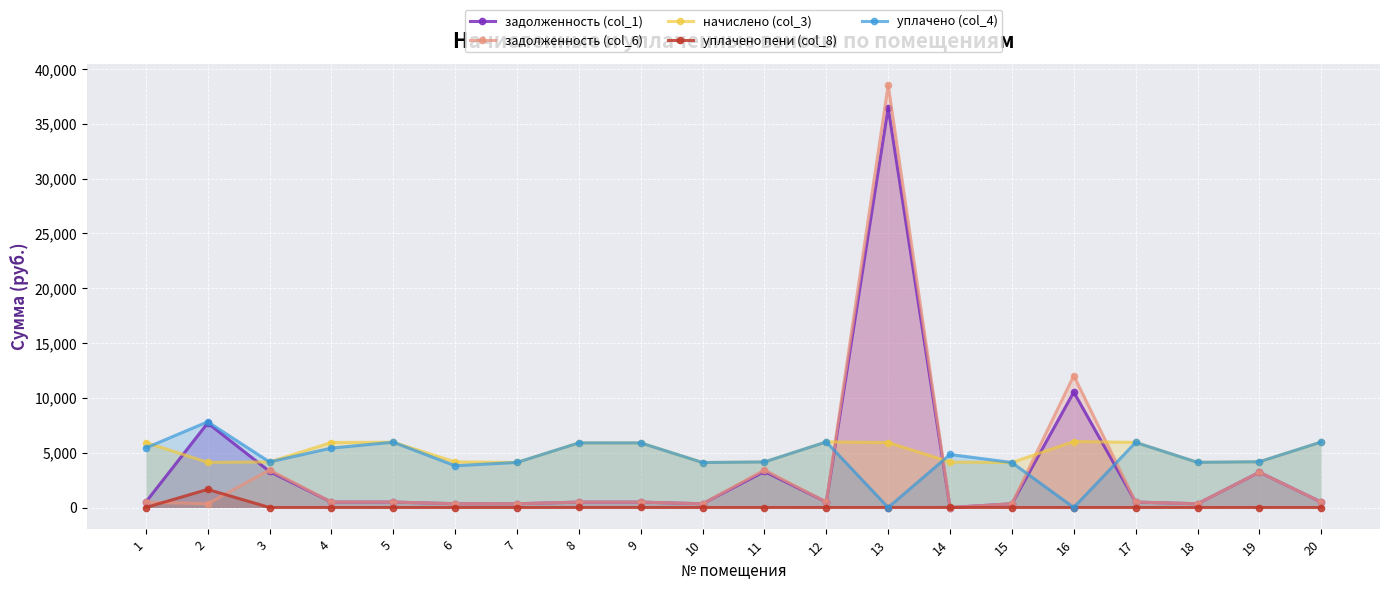

True or false: уплачено пени (col_8) and уплачено (col_4) cross at least once.

False